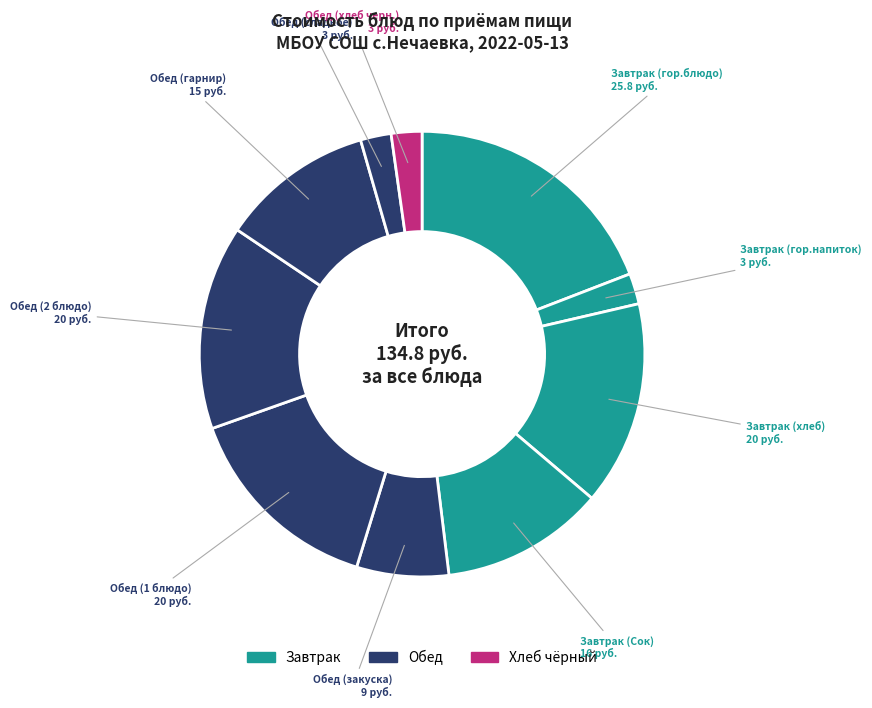

Count the number of slices in the pie.

10